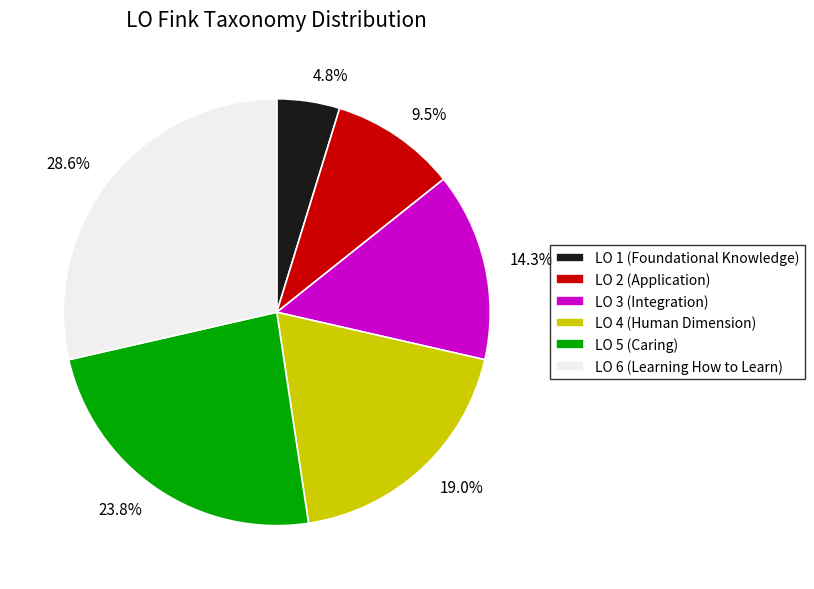

What is the smallest slice in the pie chart?

LO 1 (Foundational Knowledge)